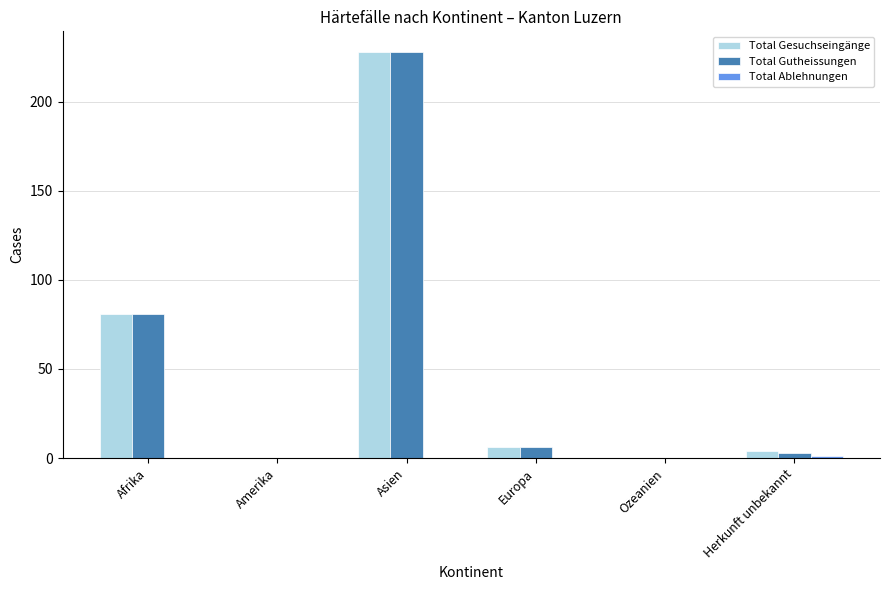

Count the number of data series in this chart.

3